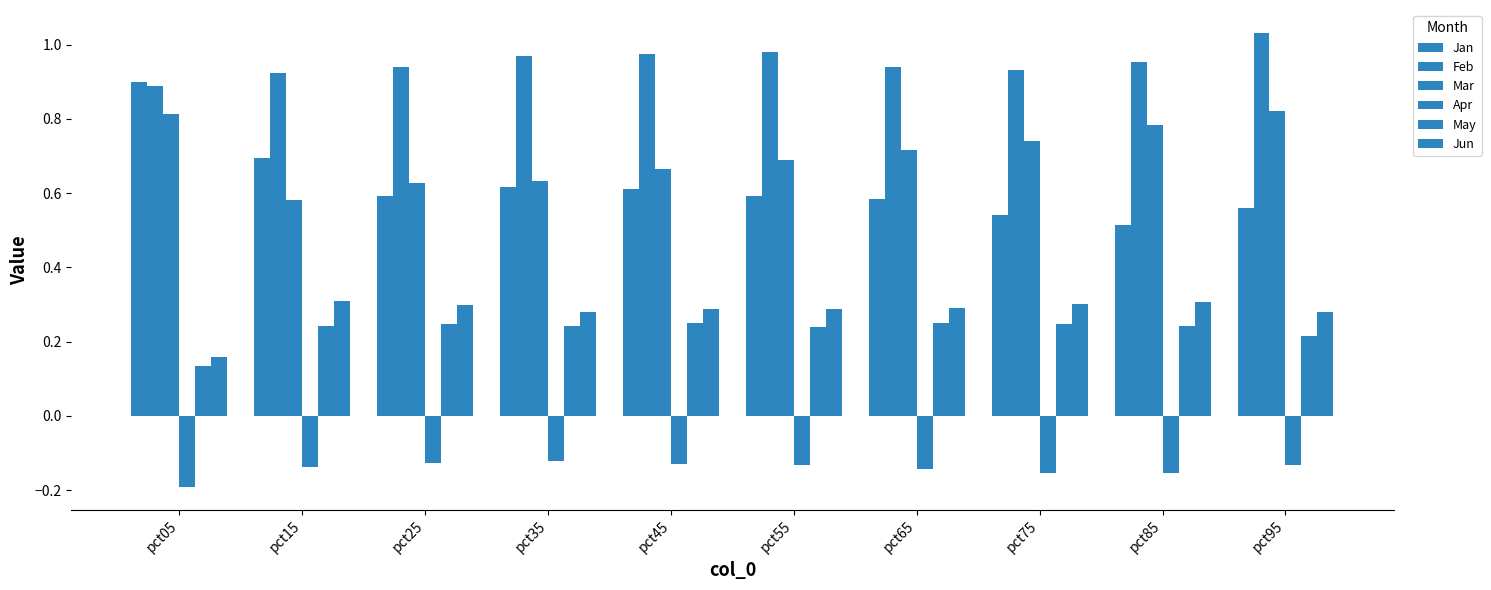

How many categories are shown in the chart?

10